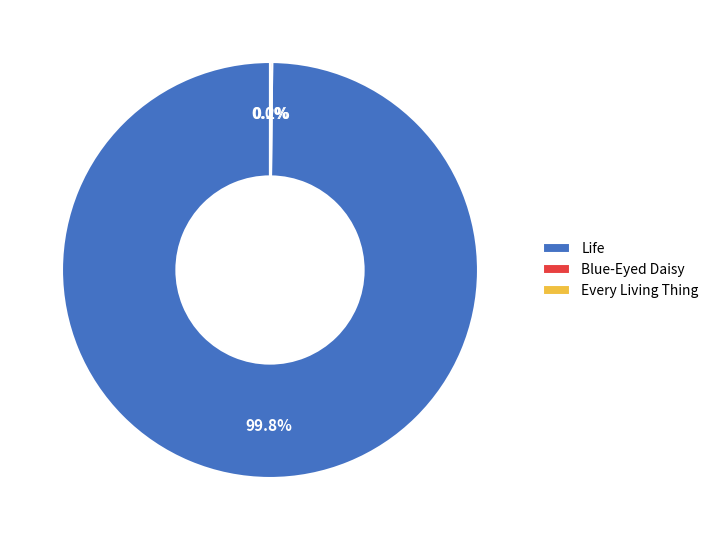

What portion of the pie excludes Life?

0.2%